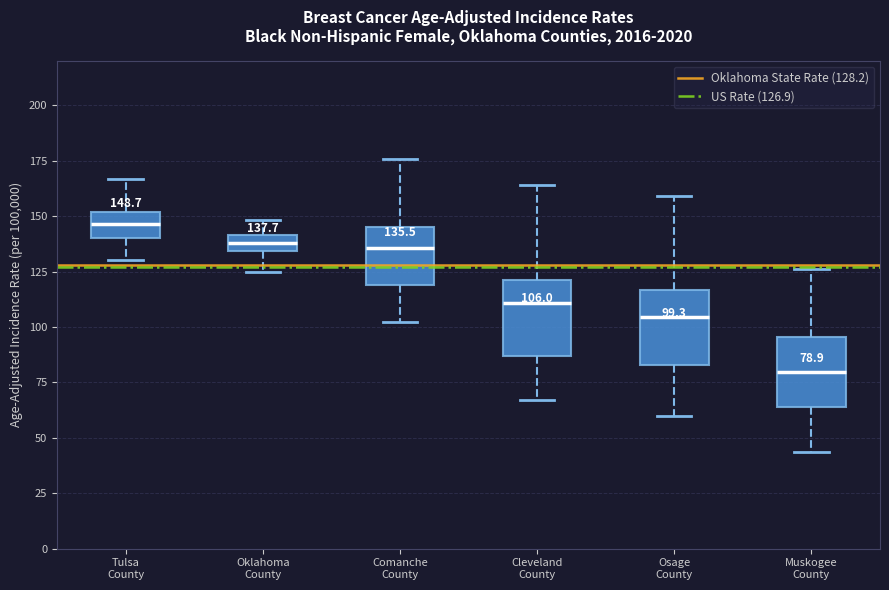

Which box has the highest median line?

Tulsa County